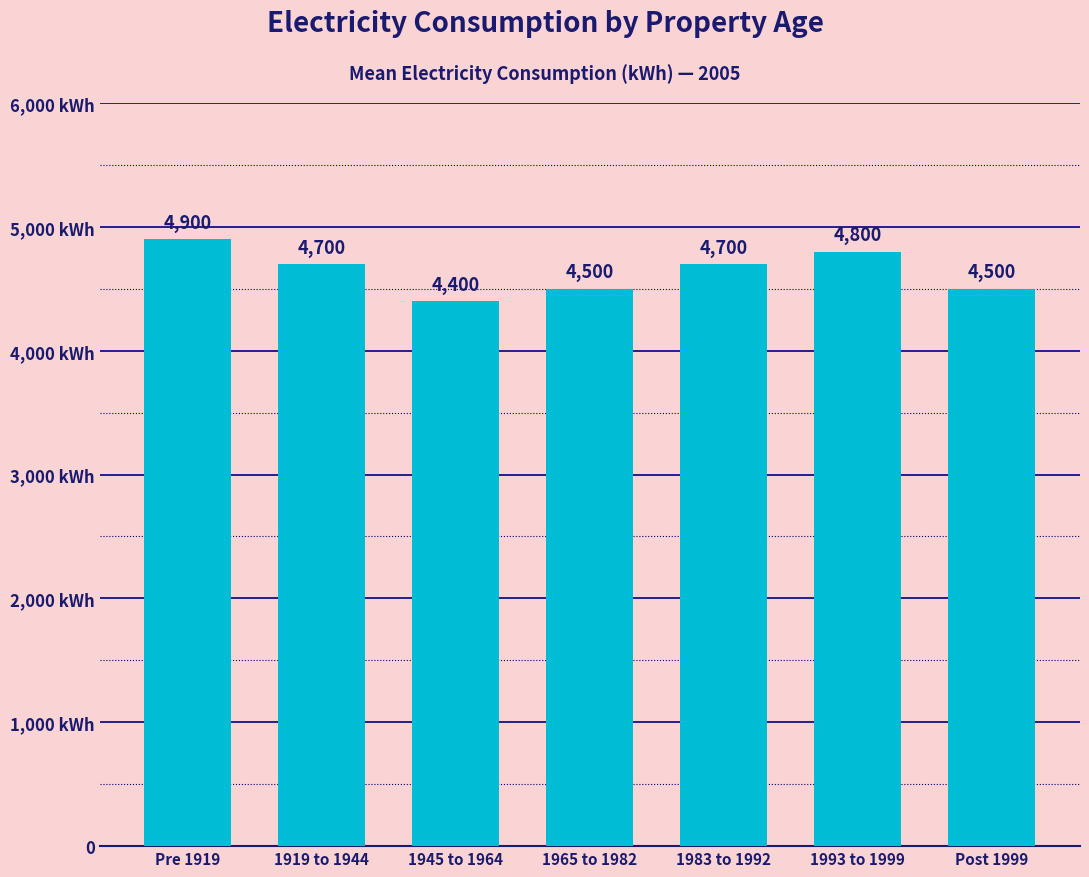

Reading left to right, what are all the values shown in this chart?

Pre 1919=4900	1919 to 1944=4700	1945 to 1964=4400	1965 to 1982=4500	1983 to 1992=4700	1993 to 1999=4800	Post 1999=4500